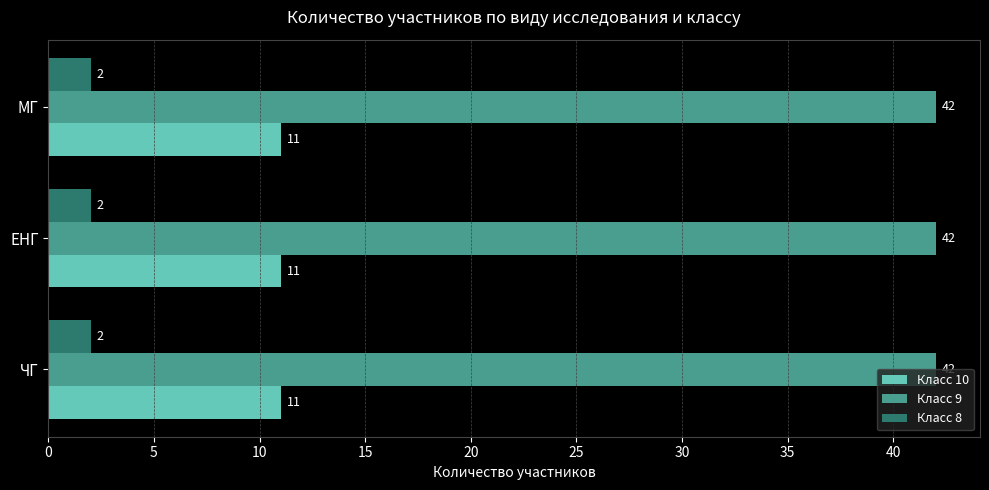

At how many categories does at least one series exceed 19?

3